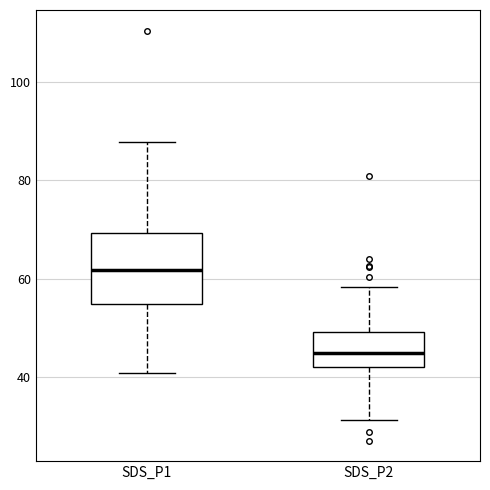

Reading left to right, transcribe this box plot: for each box, give where its median line is, the range the box spans, and where its two whiskers end, as read against the y-axis. The values are not printed on the chart, so give them approximately, as read against the axis.

SDS_P1: median 62, box 54 to 70, whiskers 40 to 88
SDS_P2: median 44, box 42 to 50, whiskers 32 to 58